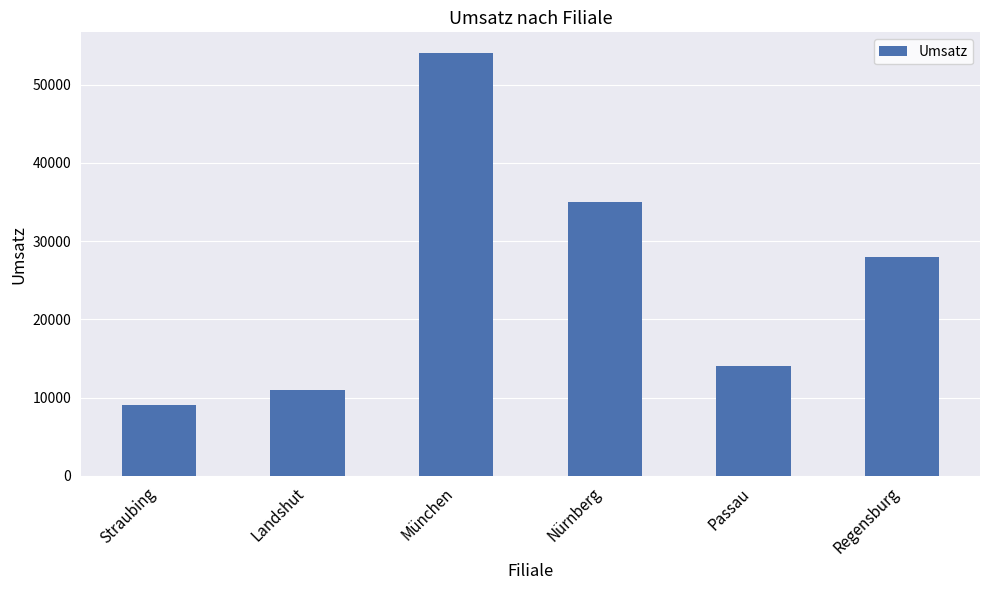

Rank the categories by value from highest to lowest.

München, Nürnberg, Regensburg, Passau, Landshut, Straubing